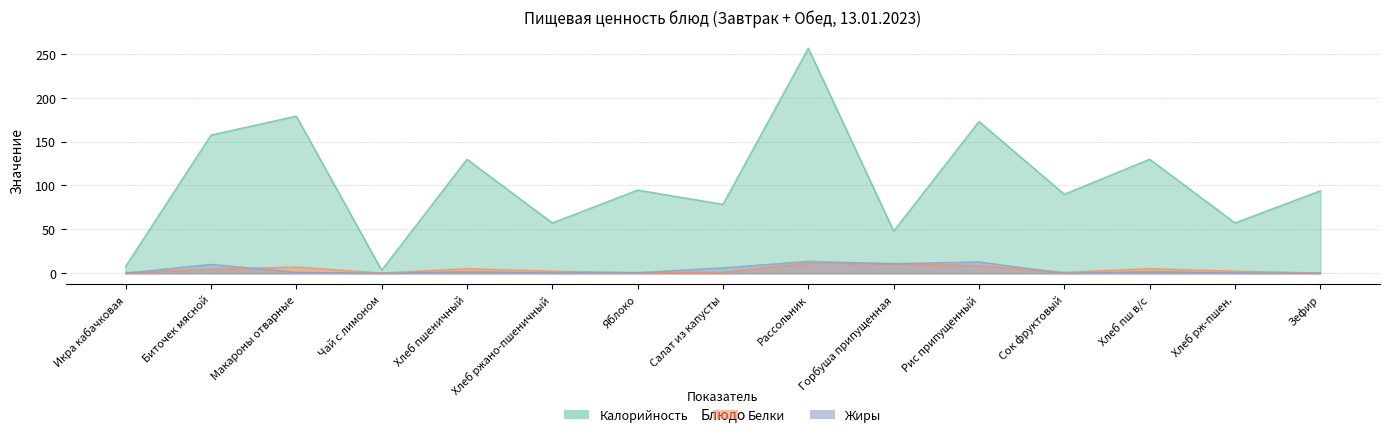

Which series has the largest total across all categories?

Калорийность